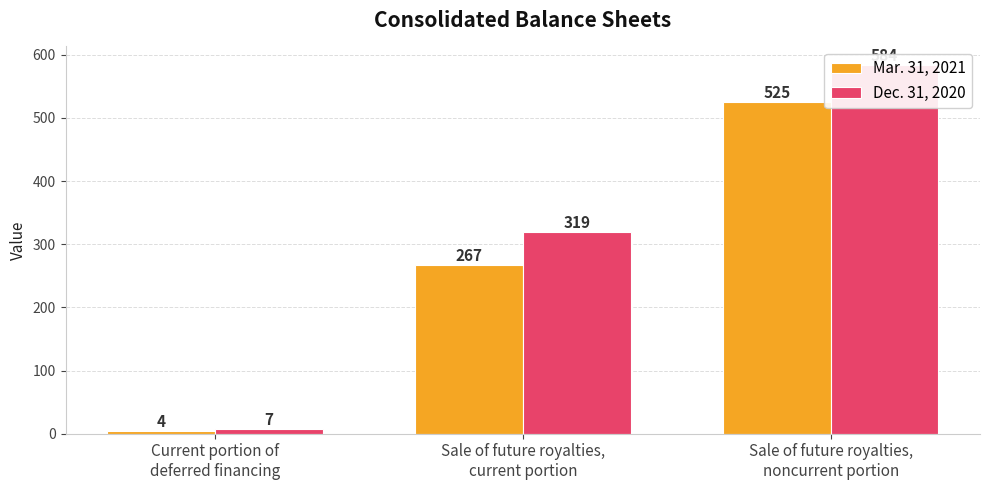

Which series has the largest range (max minus min)?

Dec. 31, 2020